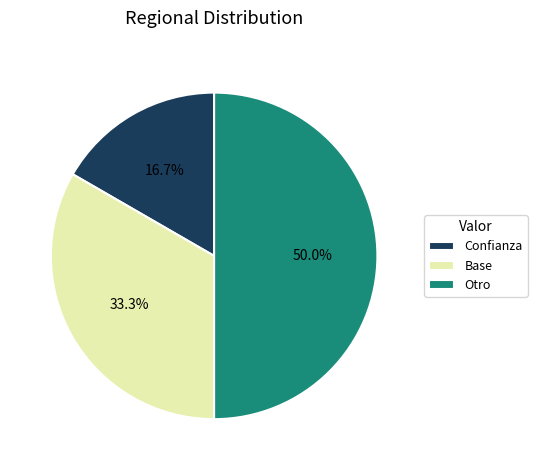

Which has a higher value, Otro or Base?

Otro